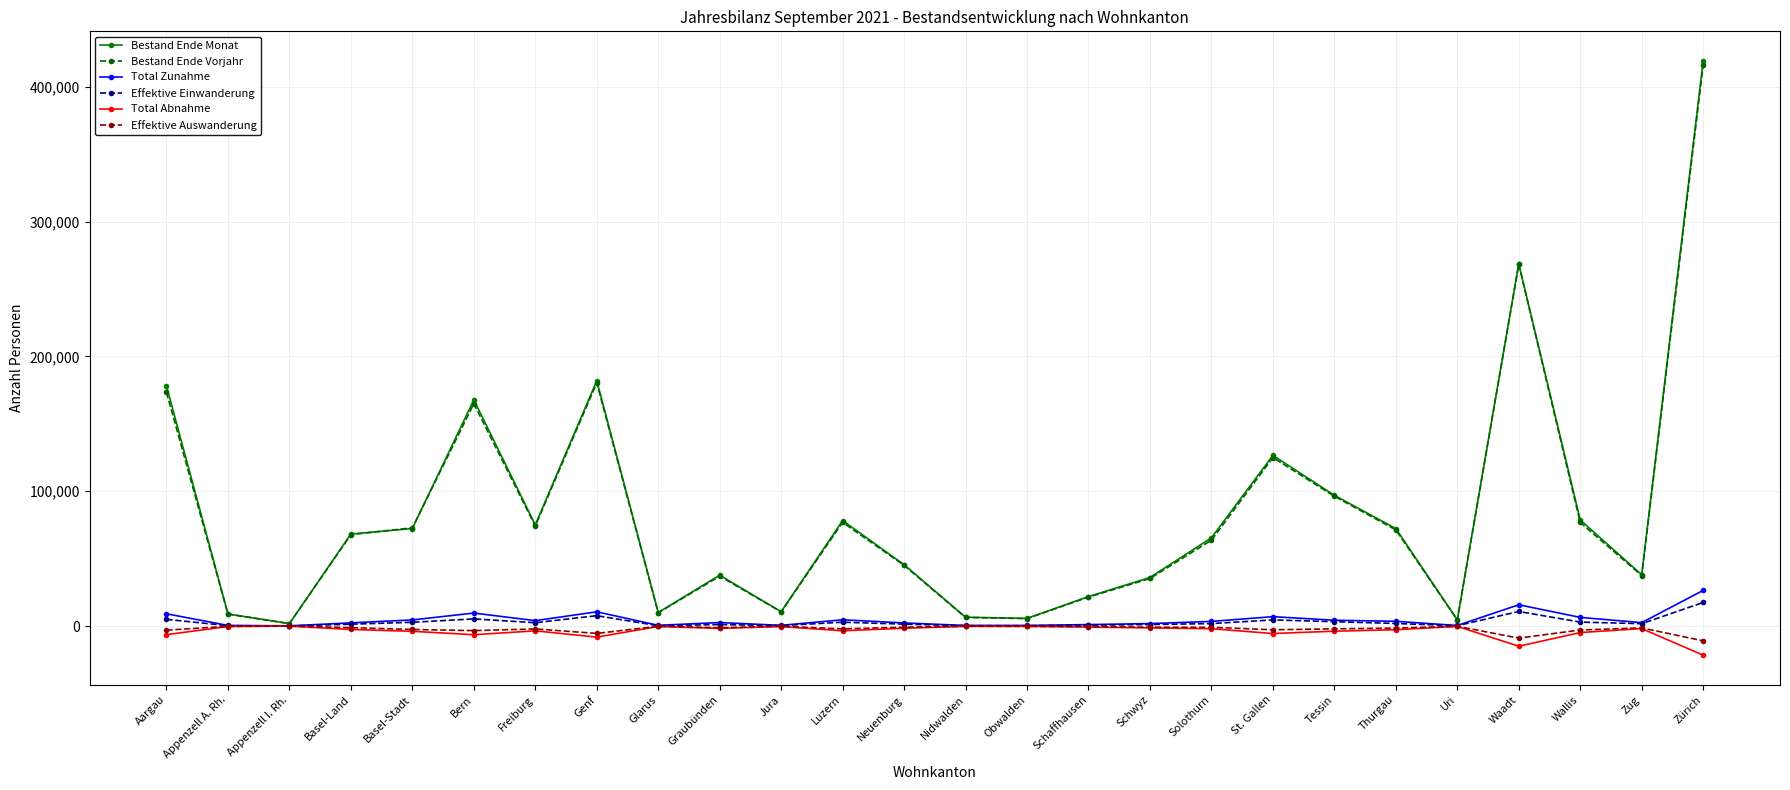

What are all the series names shown in the legend?

Bestand Ende Monat, Bestand Ende Vorjahr, Total Zunahme, Effektive Einwanderung, Total Abnahme, Effektive Auswanderung